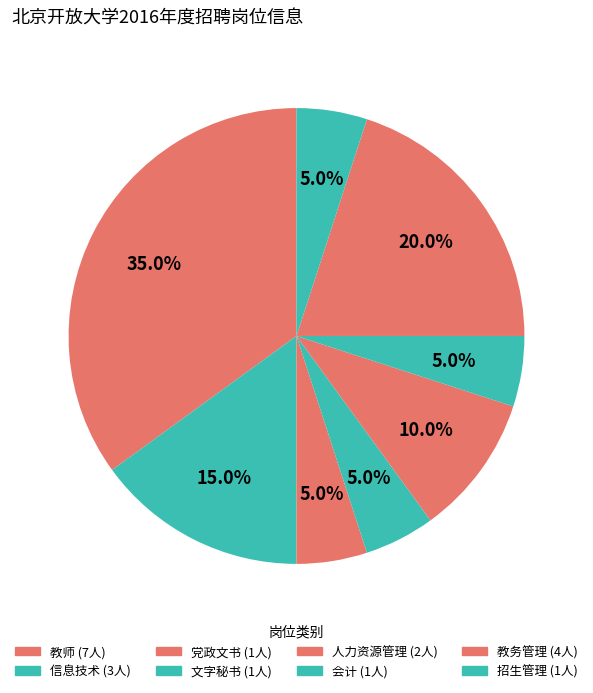

How many slices are in this pie chart?

8